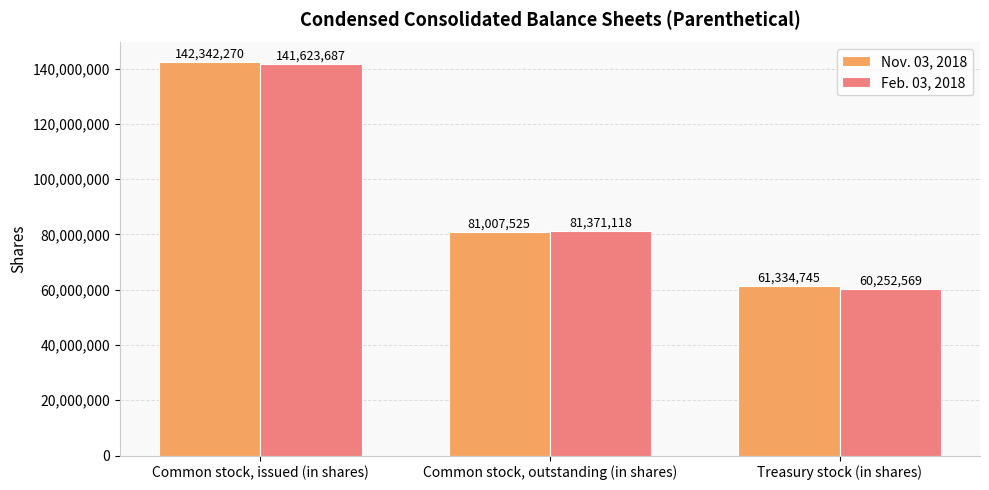

What position from the right is Treasury stock (in shares)?

1